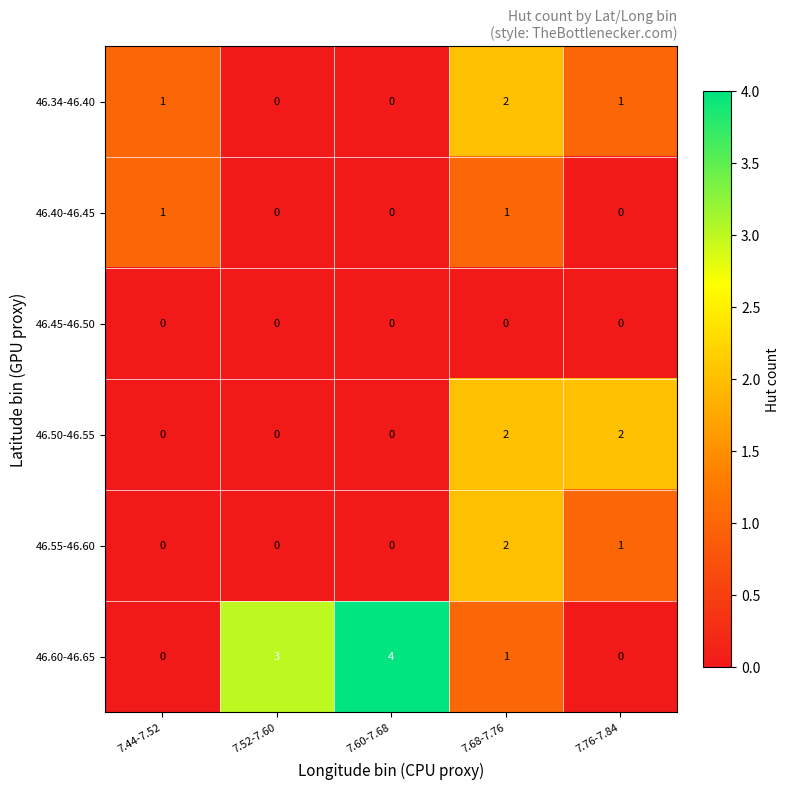

Which series has the largest total across all categories?

46.60-46.65